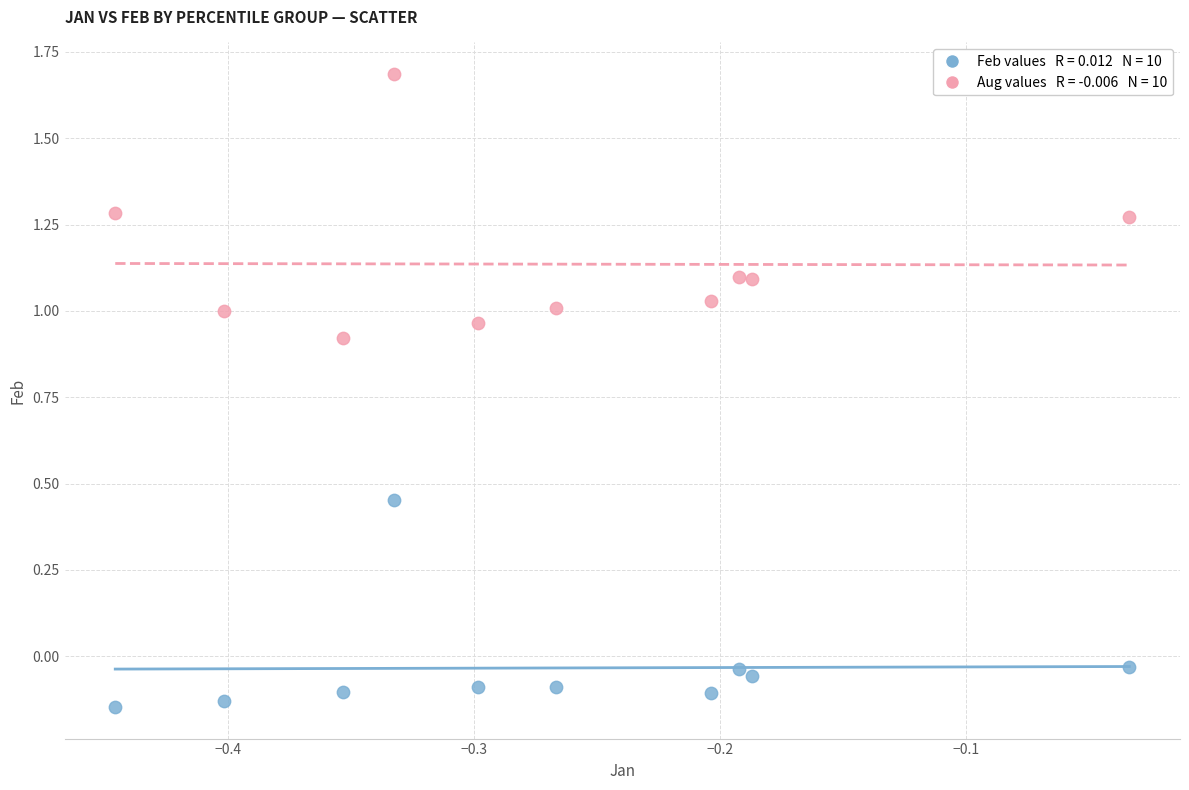

Across all data points, what is the range of Y values (max minus min)?

1.8